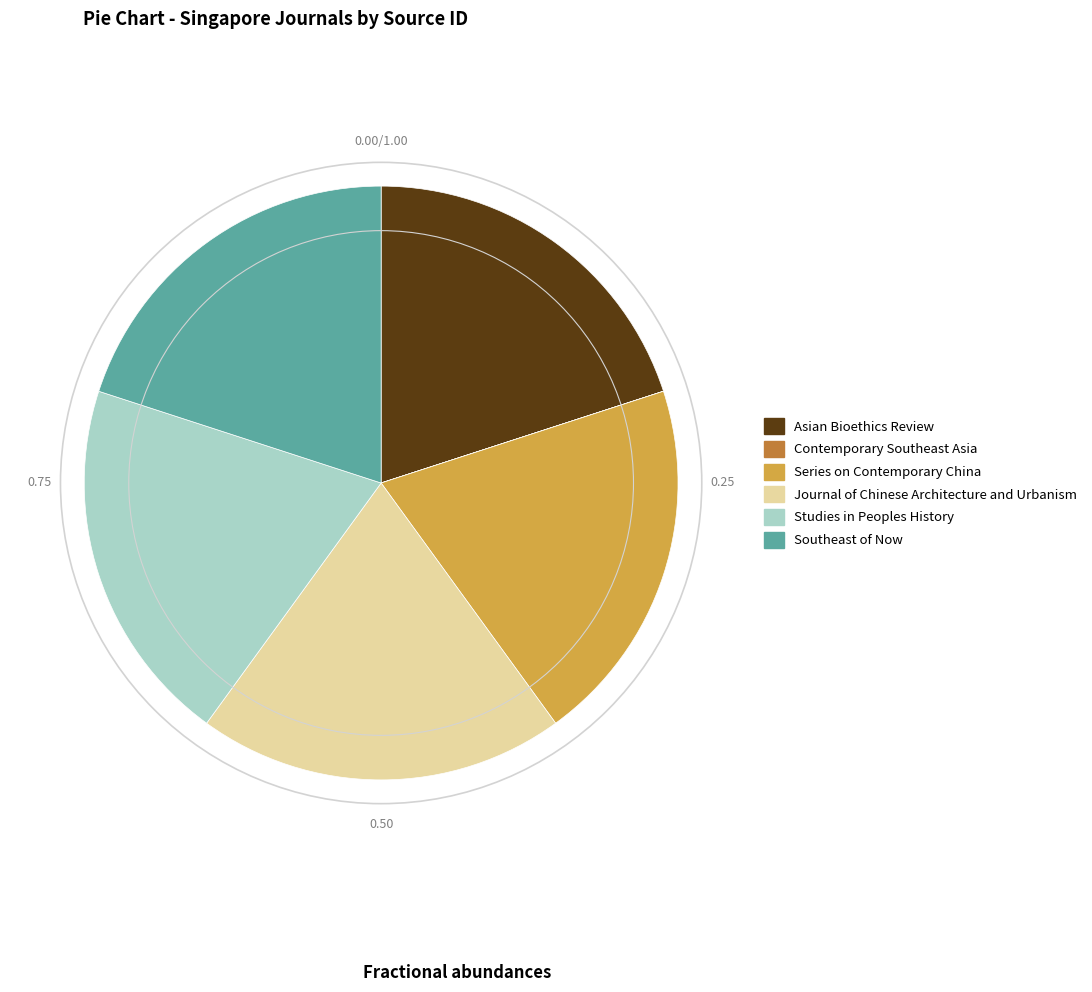

Is there a majority slice in this chart?

No